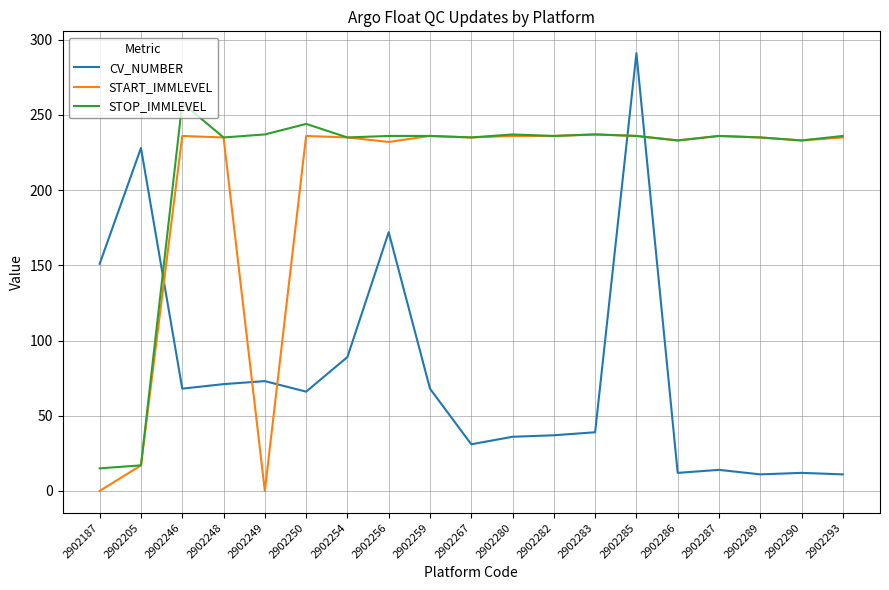

Rank the series at 2902249 from highest to lowest value.

STOP_IMMLEVEL, CV_NUMBER, START_IMMLEVEL